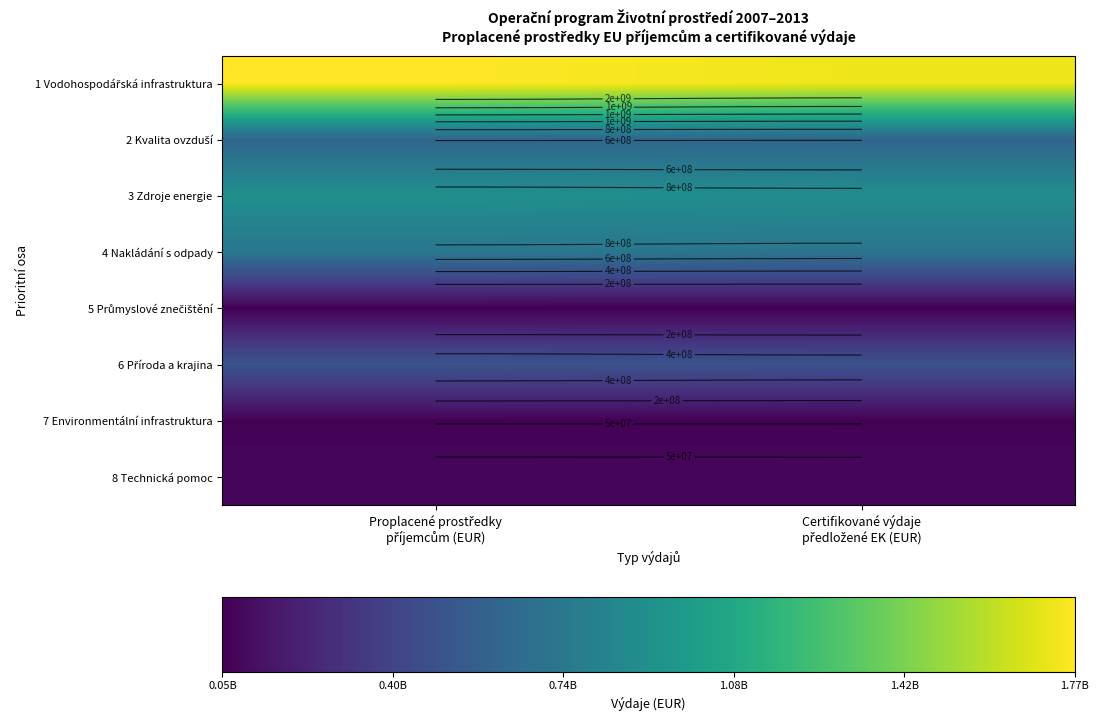

What is the average value of the 1 Vodohospodářská infrastruktura series?

1744174844